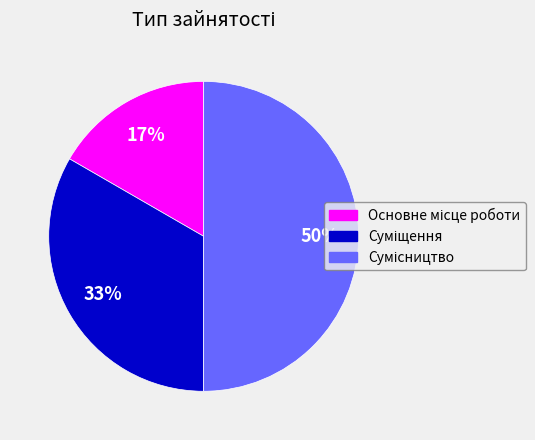

To the nearest percent, what is the difference between the largest and smallest slice percentages?

33%